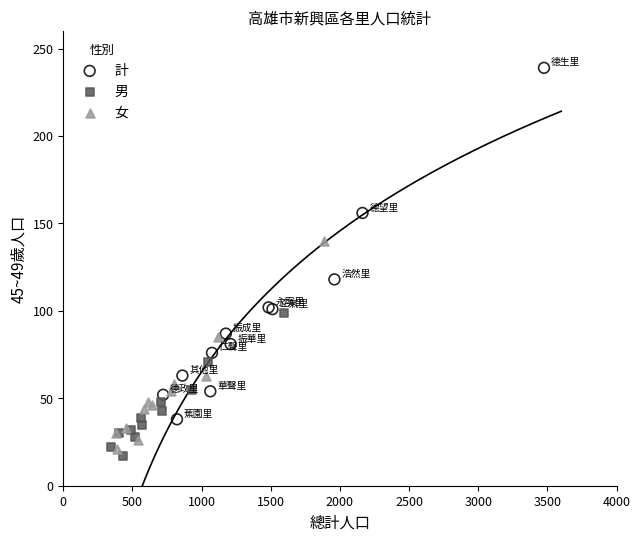

What are all the series names shown in the legend?

計, 男, 女